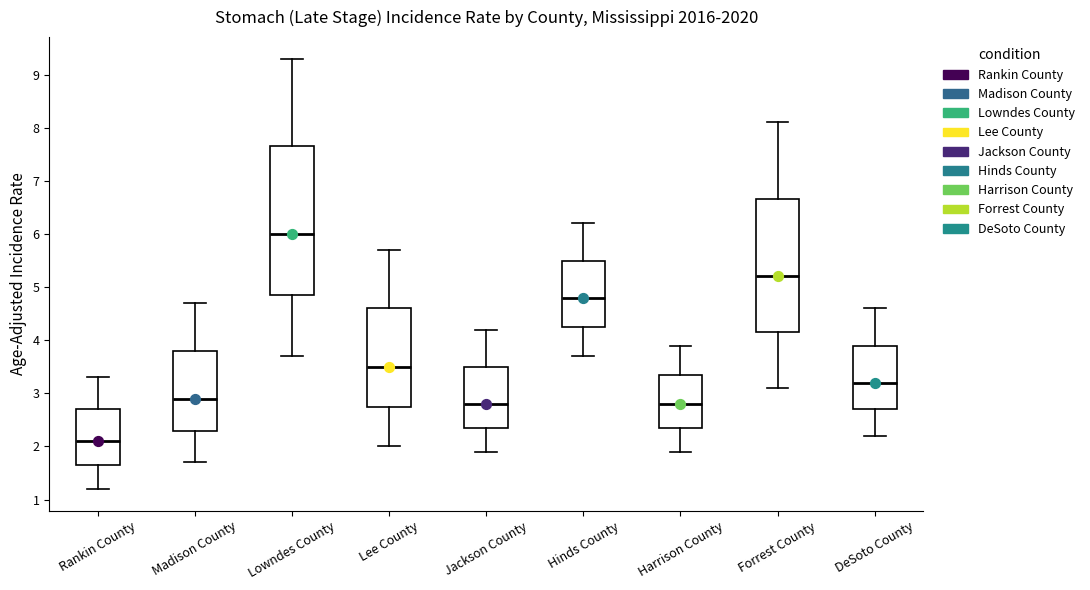

Where does the median line of the box for Forrest County sit on the y-axis? The values are not printed on the chart, so give them approximately, as read against the axis.

5.2